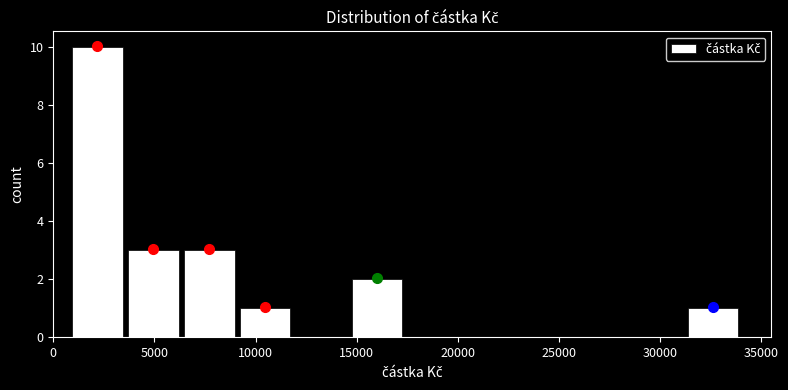

Which range on the x-axis has the tallest bar?

1000 to 3500